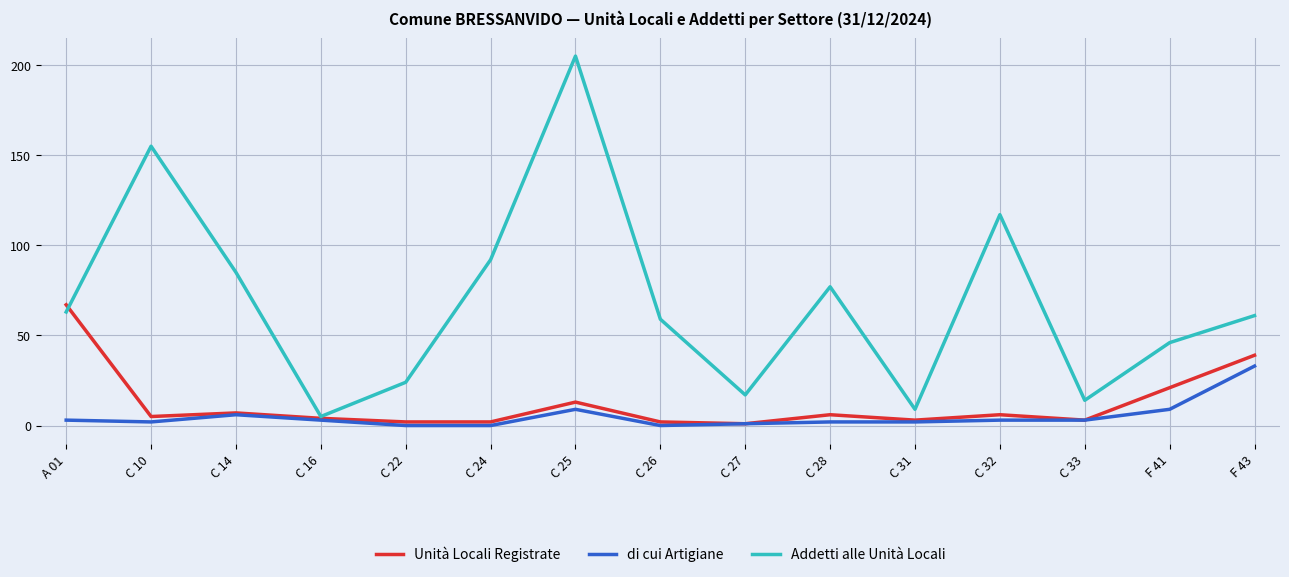

At which category is the sum across all series the highest?

C 25